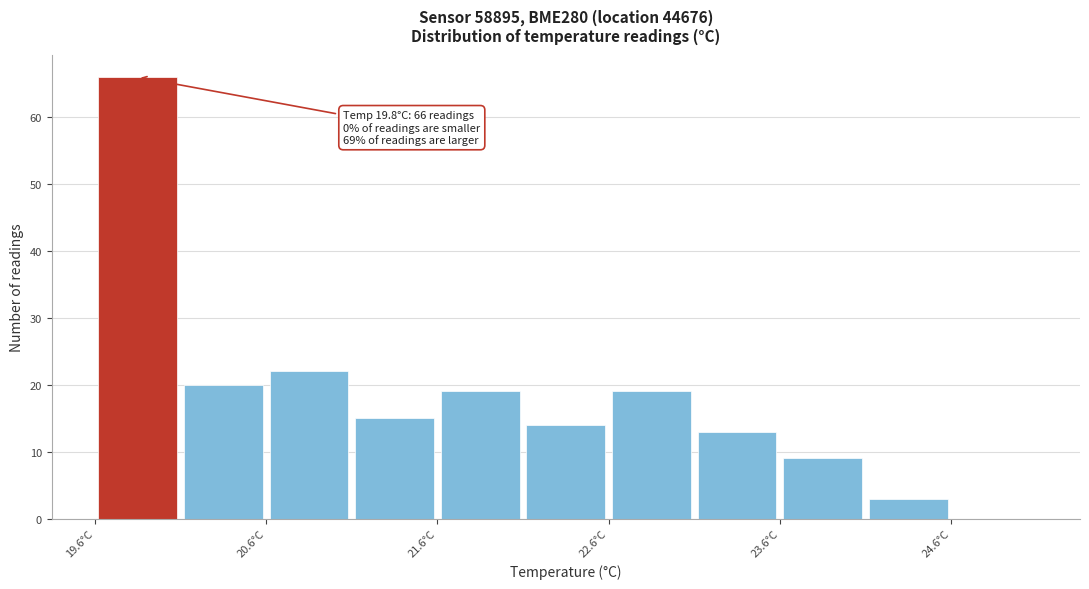

Which range on the x-axis has the tallest bar?

19.55 to 20.05